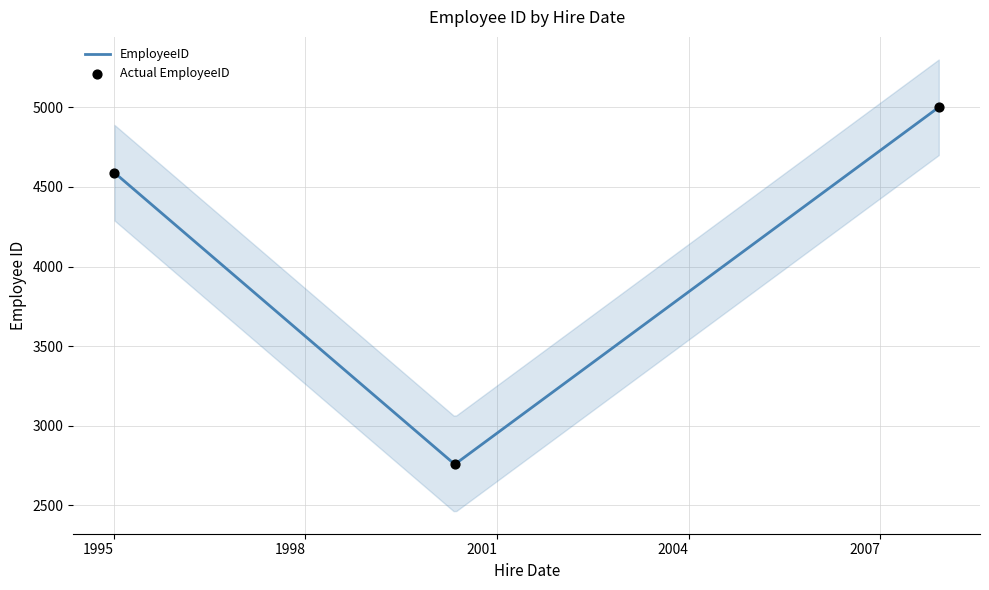

Which has a higher value, 1995-01-05 or 2007-12-02?

2007-12-02